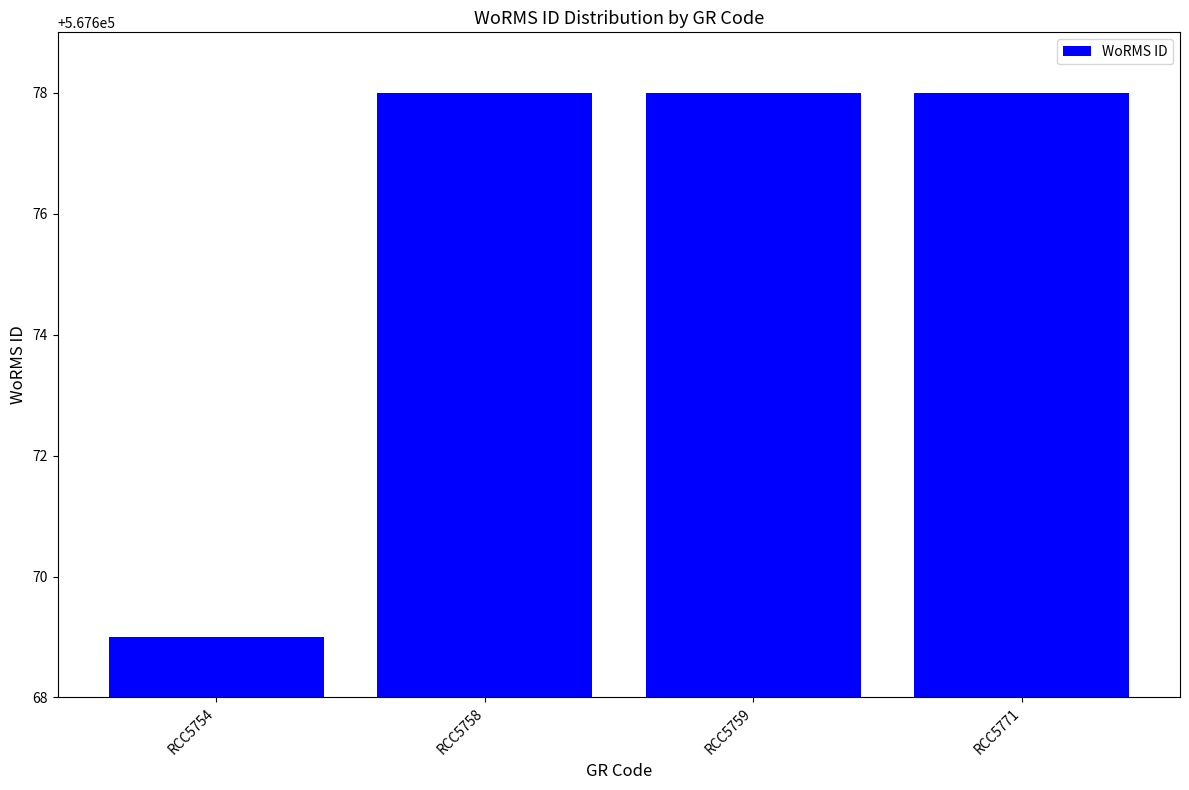

What is the value of the 3rd bar from the left?

567678